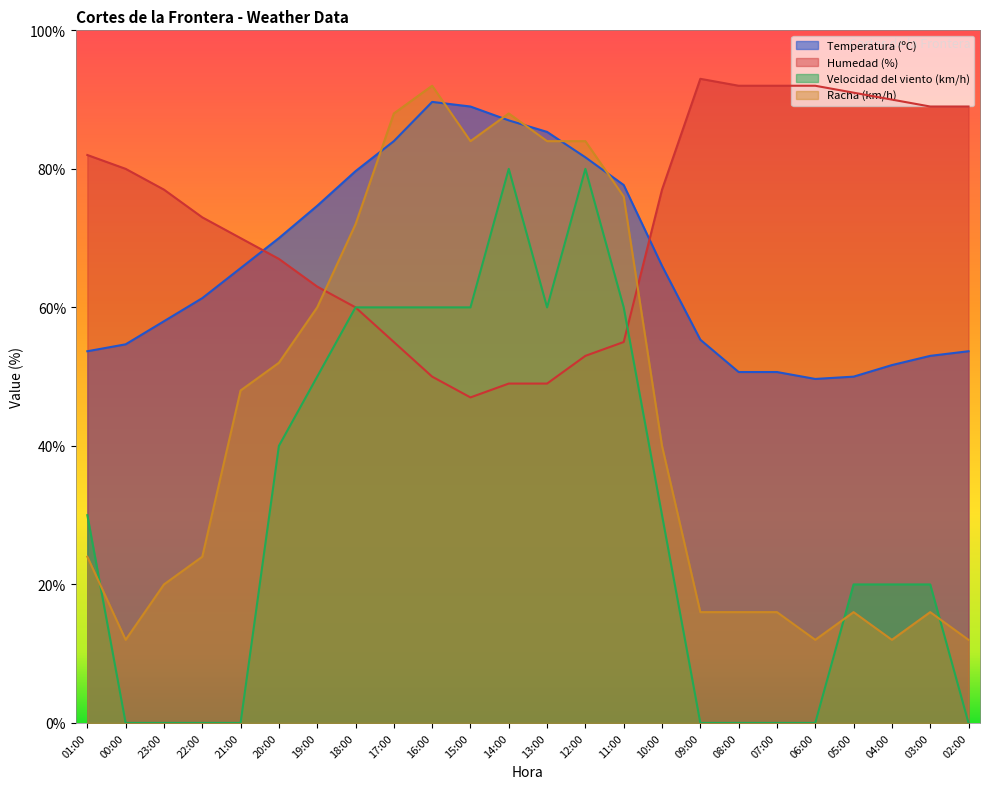

What is the sum of all Humedad (%) values?

1735.0